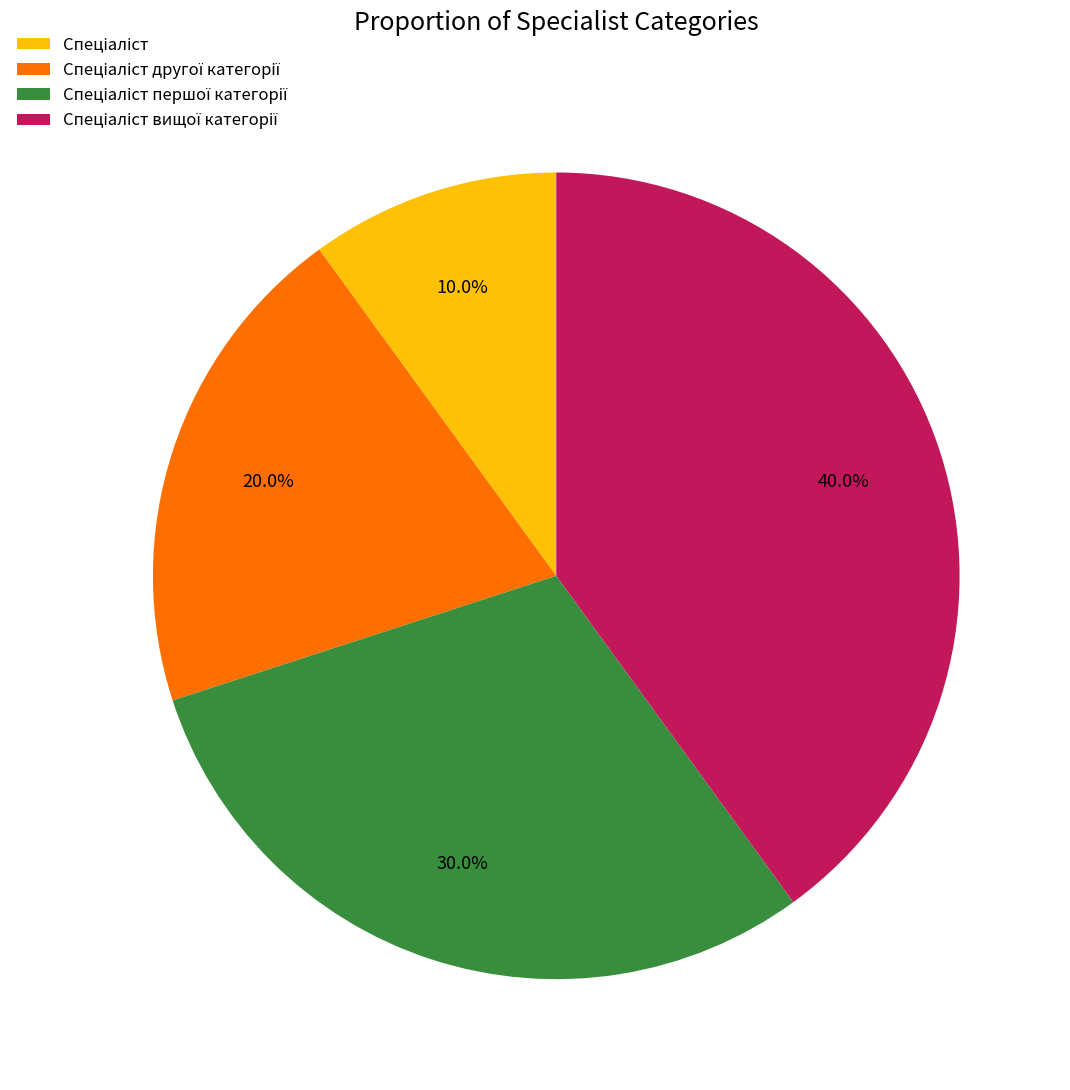

Does any single category account for the majority?

No